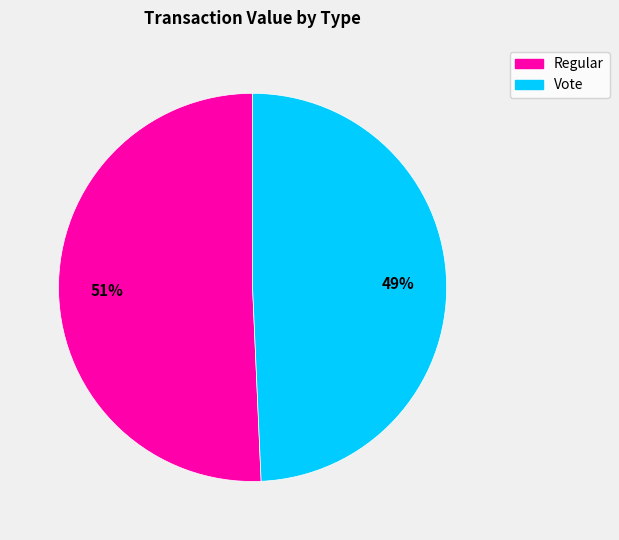

Is there a majority slice in this chart?

Yes